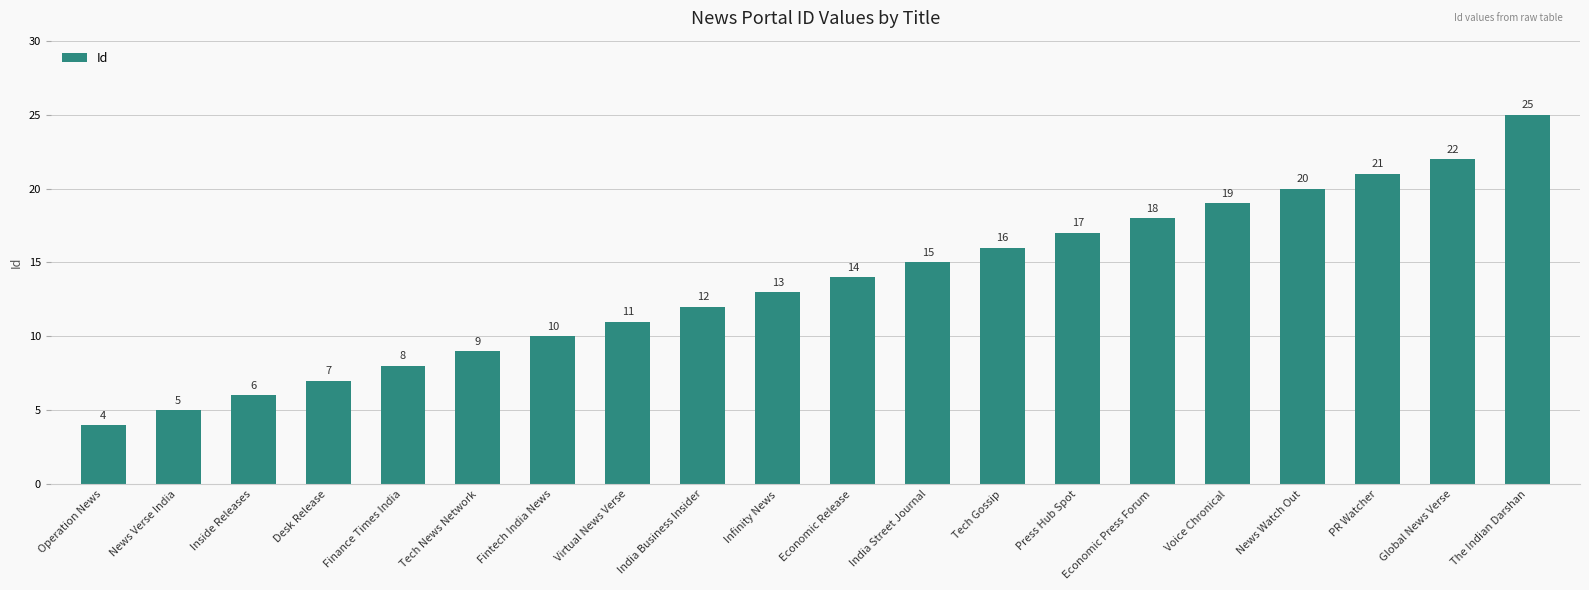

What is the label of the 6th bar from the right?

Economic Press Forum